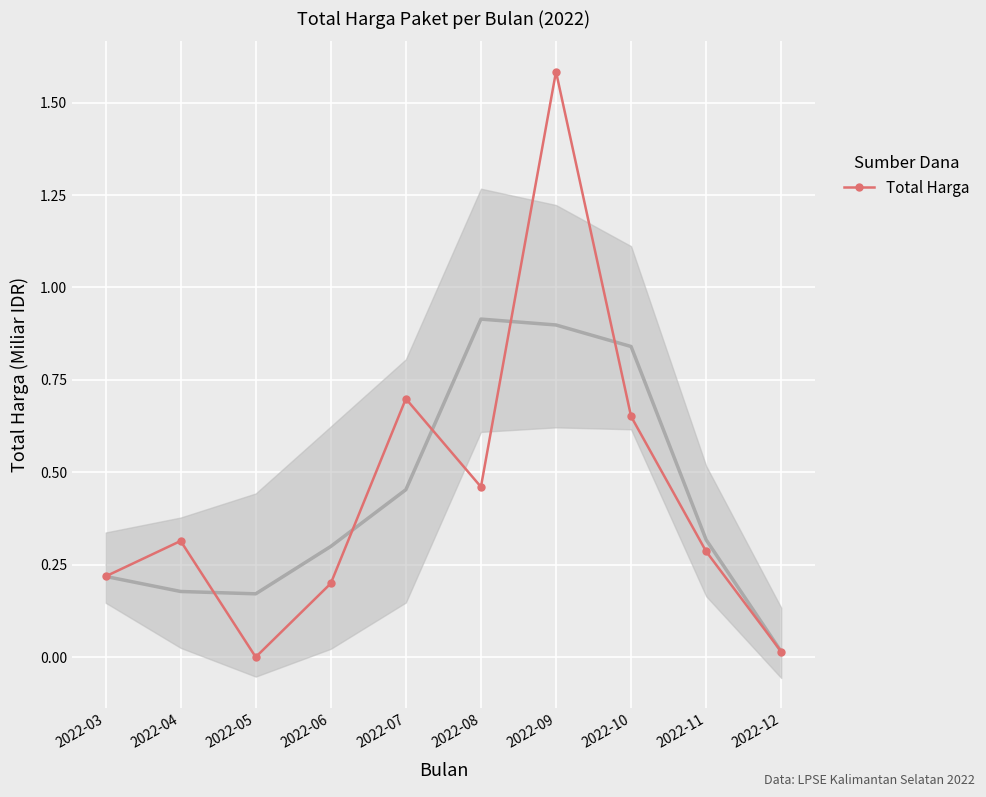

How many positive values are there?

9